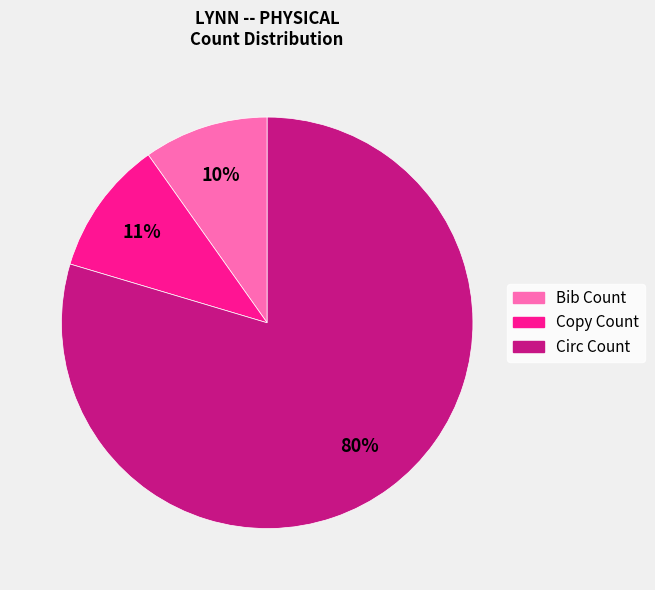

Is it true that Bib Count is 10% of the pie?

True